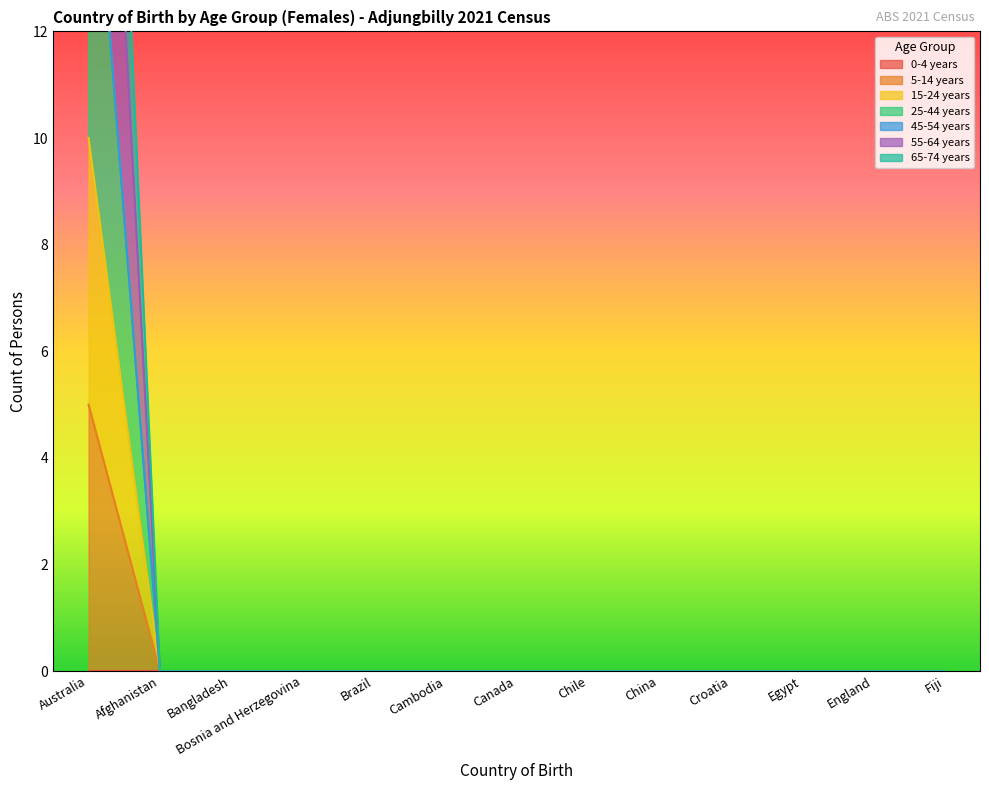

The 5-14 years series shows -2 at Chile. True or false?

False